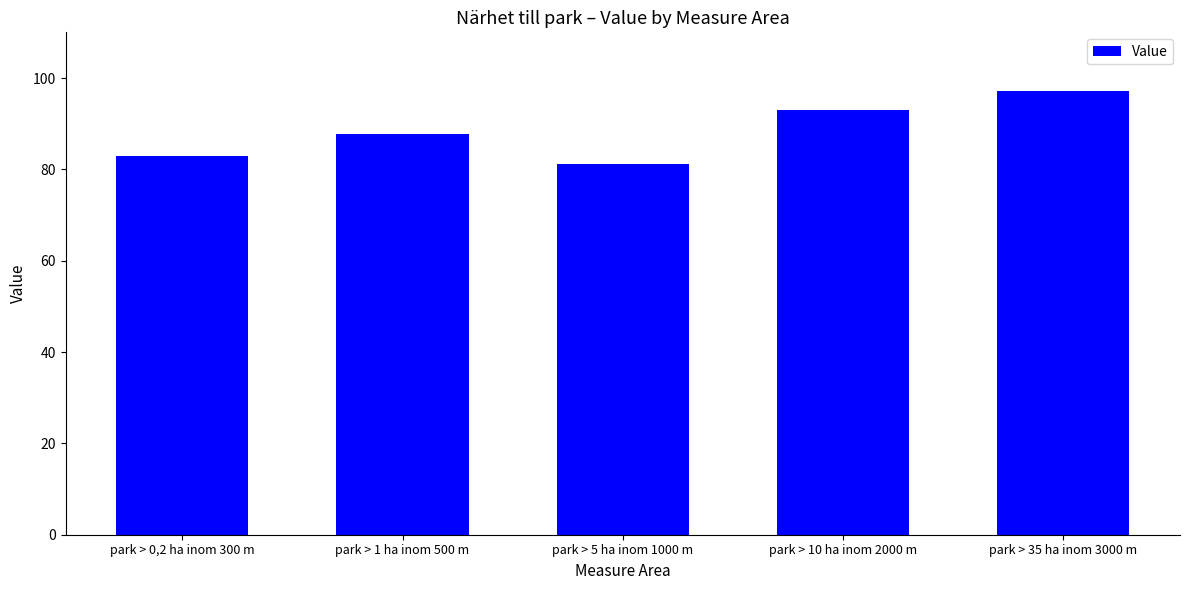

Is it true that the value at park > 35 ha inom 3000 m is 97.2?

True